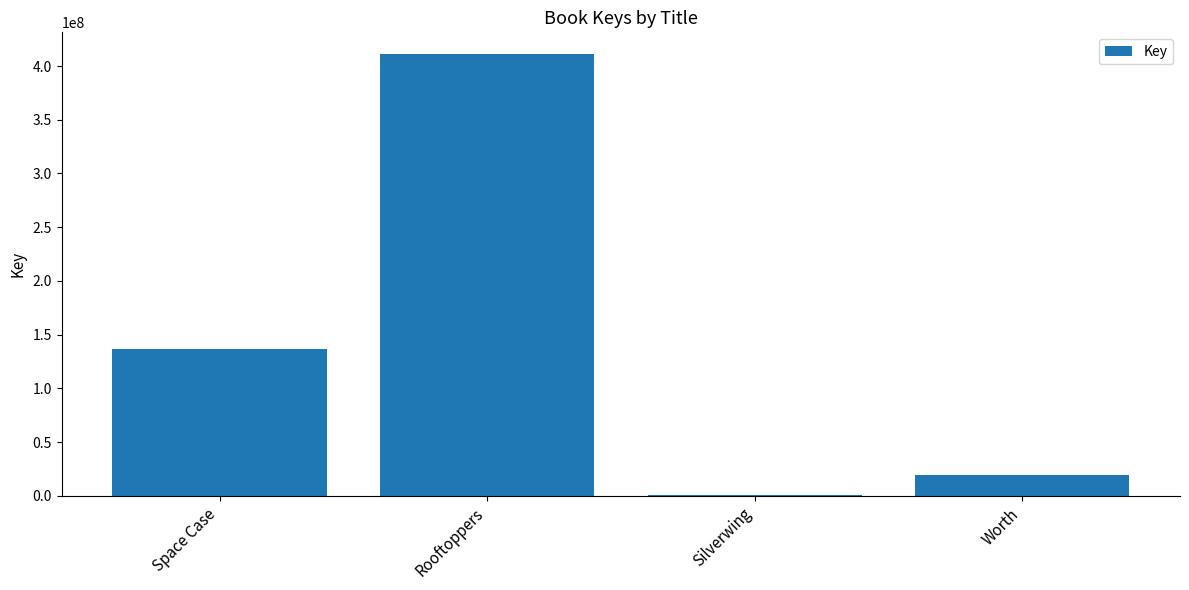

The chart shows a value of 136319459 at Space Case. True or false?

True